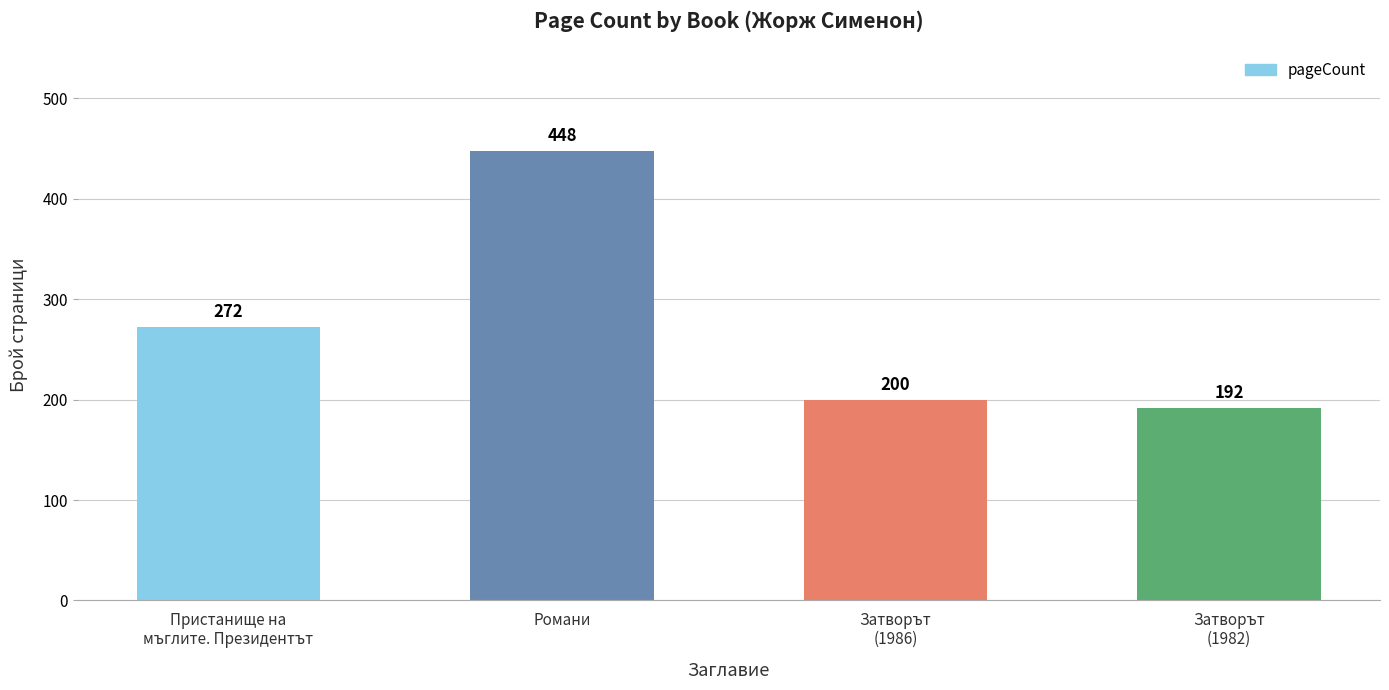

The chart shows a value of 272 at Пристанище на
мъглите. Президентът. True or false?

True